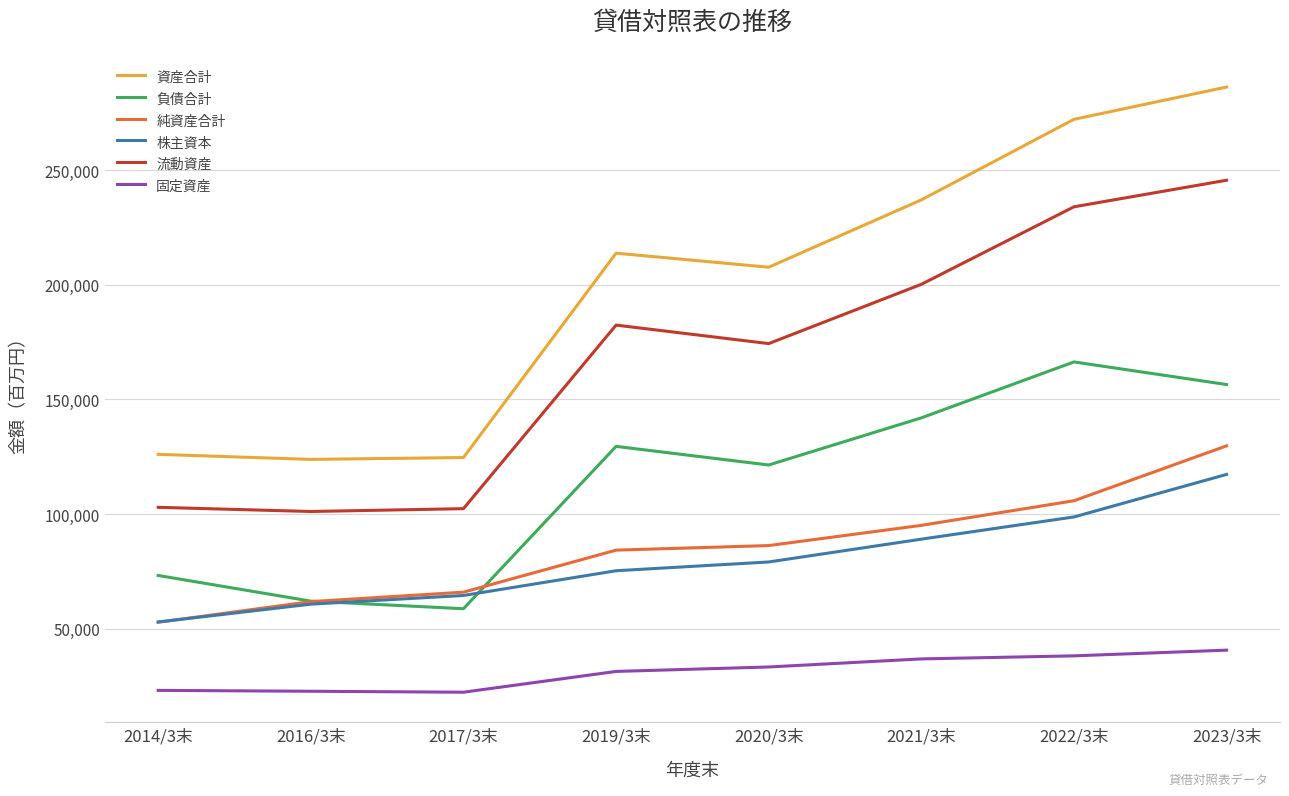

How many lines are shown in the chart?

6